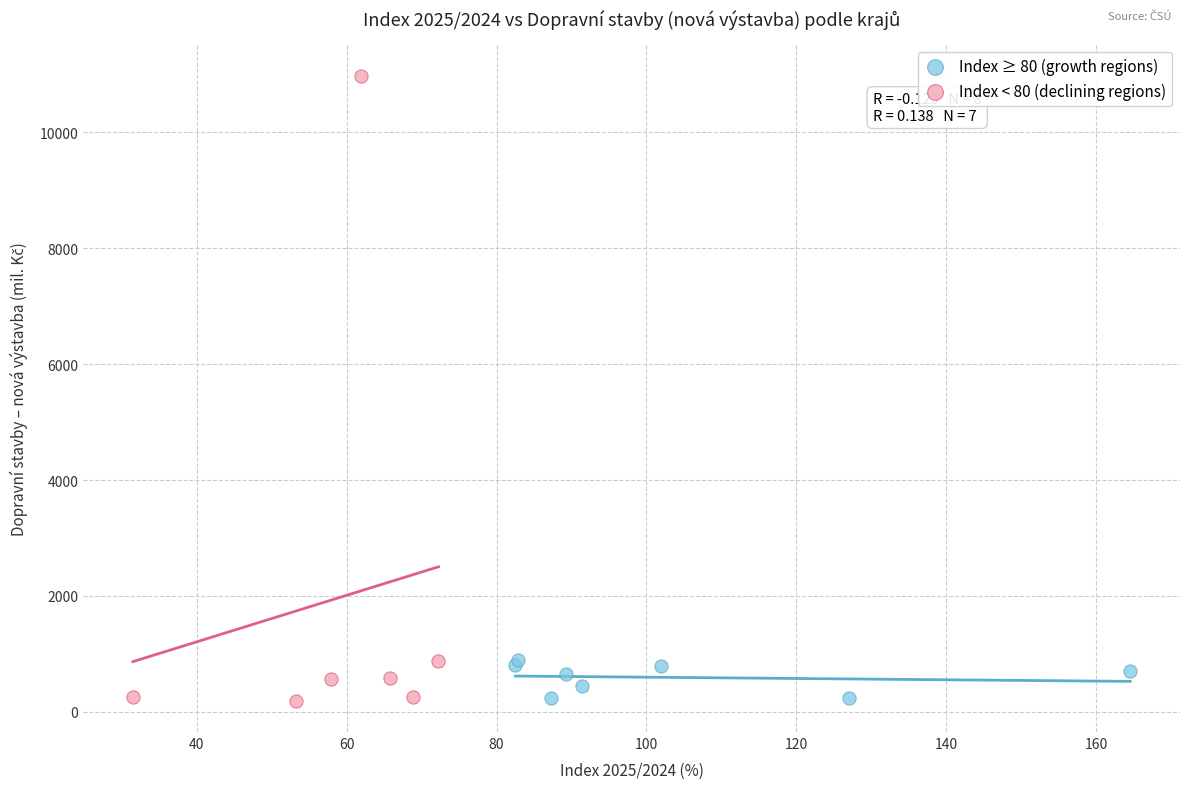

Which series reaches the maximum Y coordinate?

Index < 80 (declining regions)